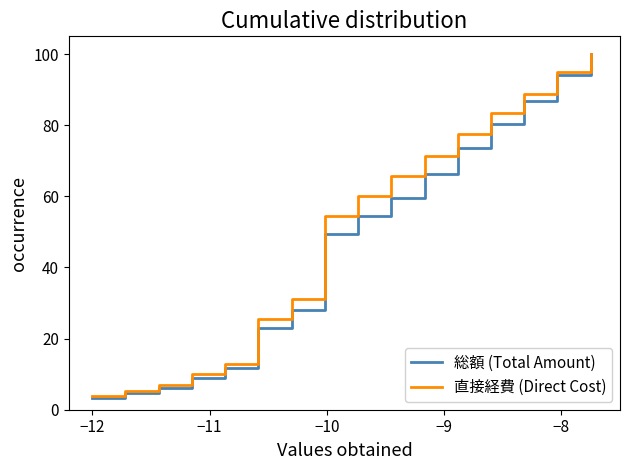

What is the maximum value for 直接経費 (Direct Cost)?

100.0